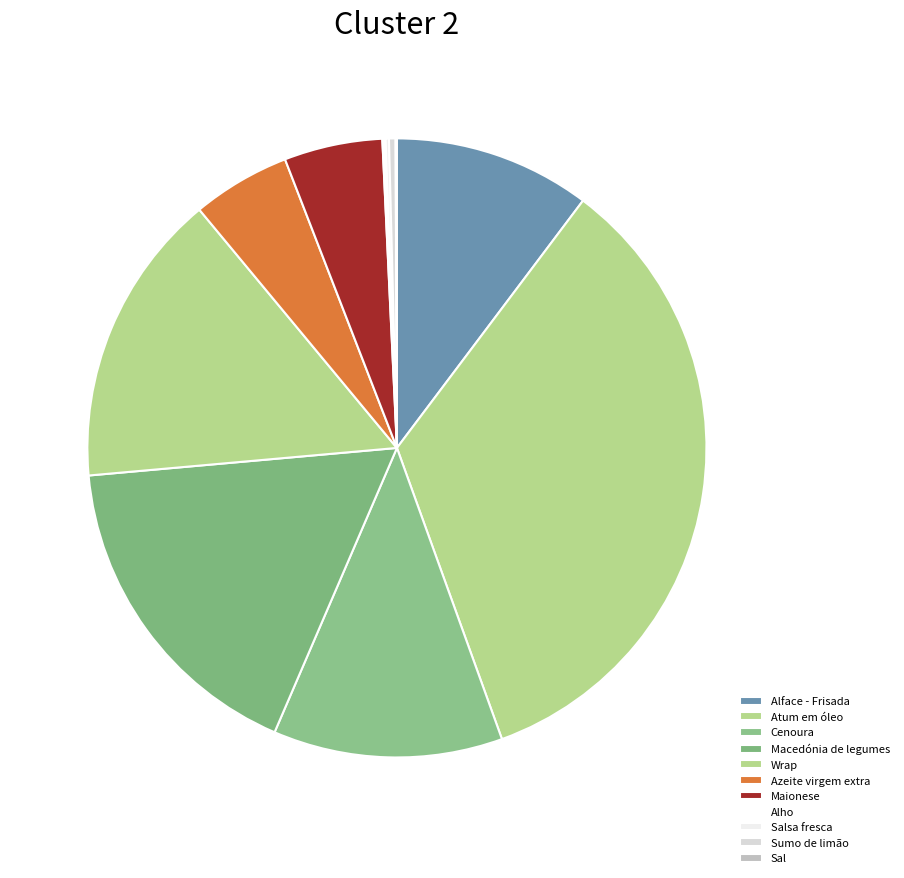

Between Alface - Frisada and Cenoura, which is larger?

Cenoura